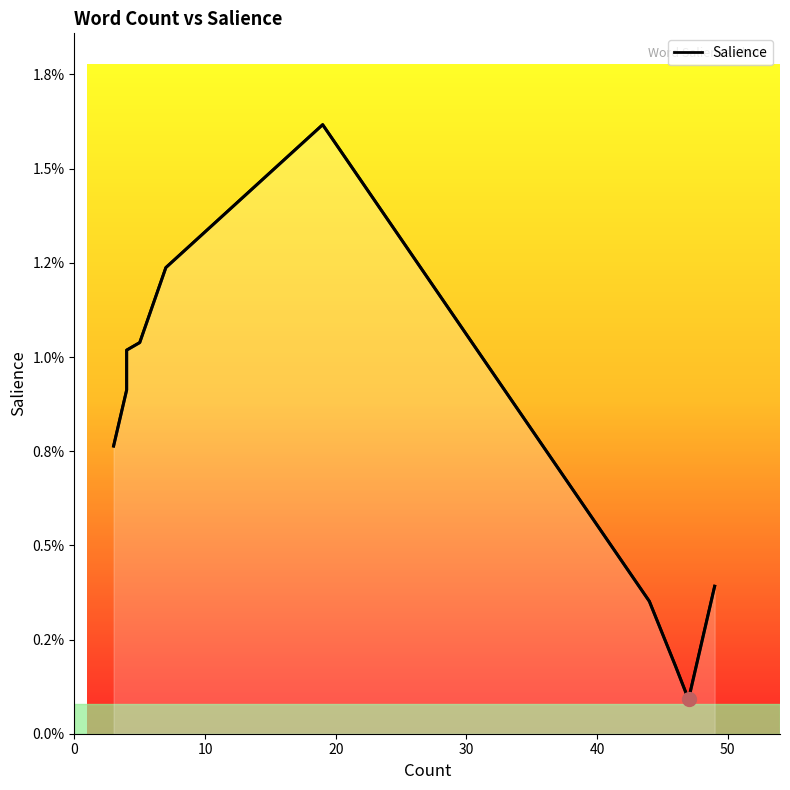

How many interior local valleys (lower than both neighbors) does the data have?

1